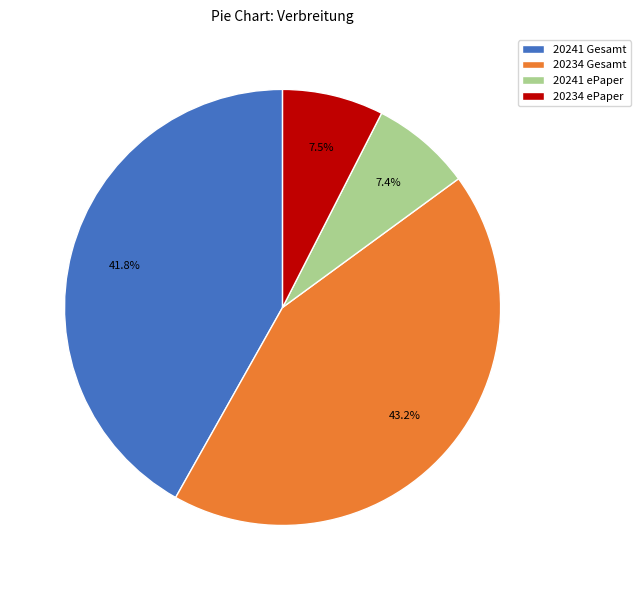

What is the largest slice in the pie chart?

20234 Gesamt